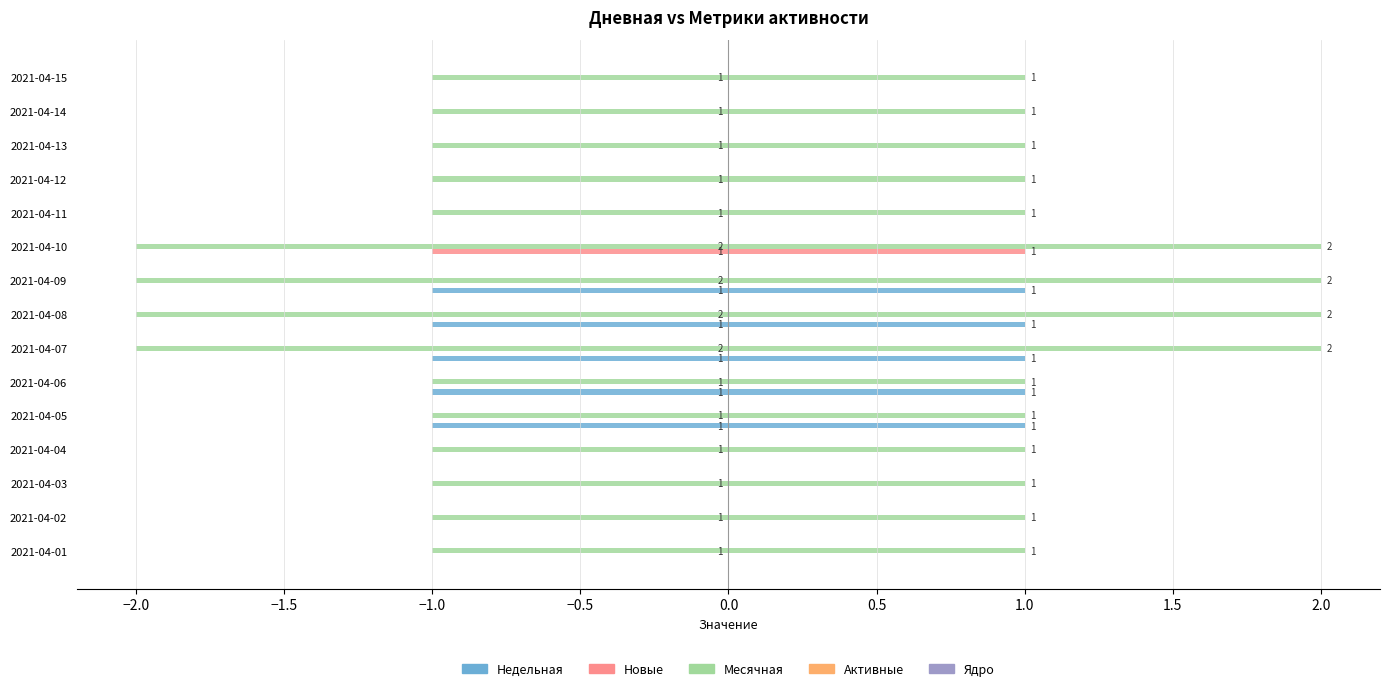

Is it true that Недельная equals 0 at 2021-04-13?

False